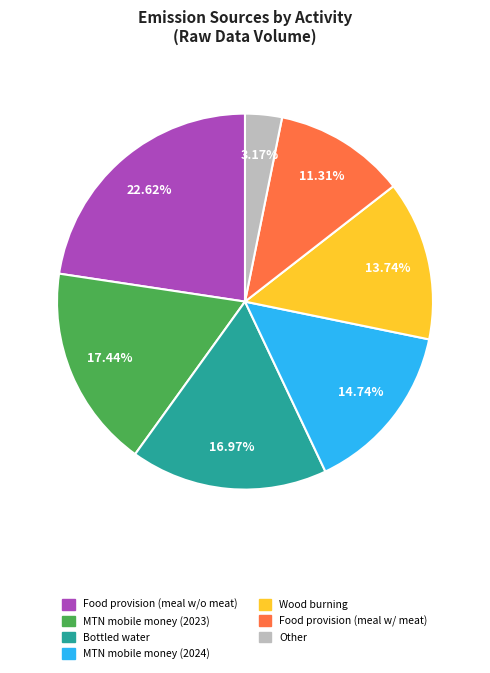

Which category has the smallest portion of the pie?

Other